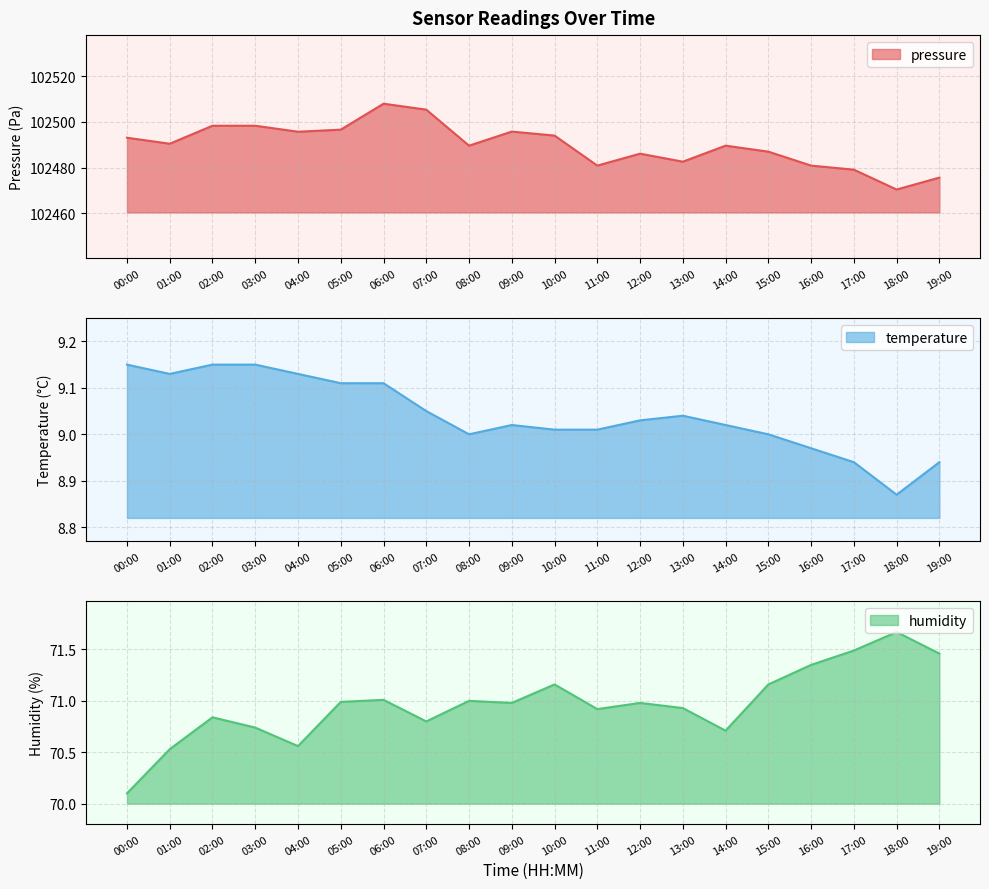

What is the spread (max minus min) of values at 11:00?

102471.8